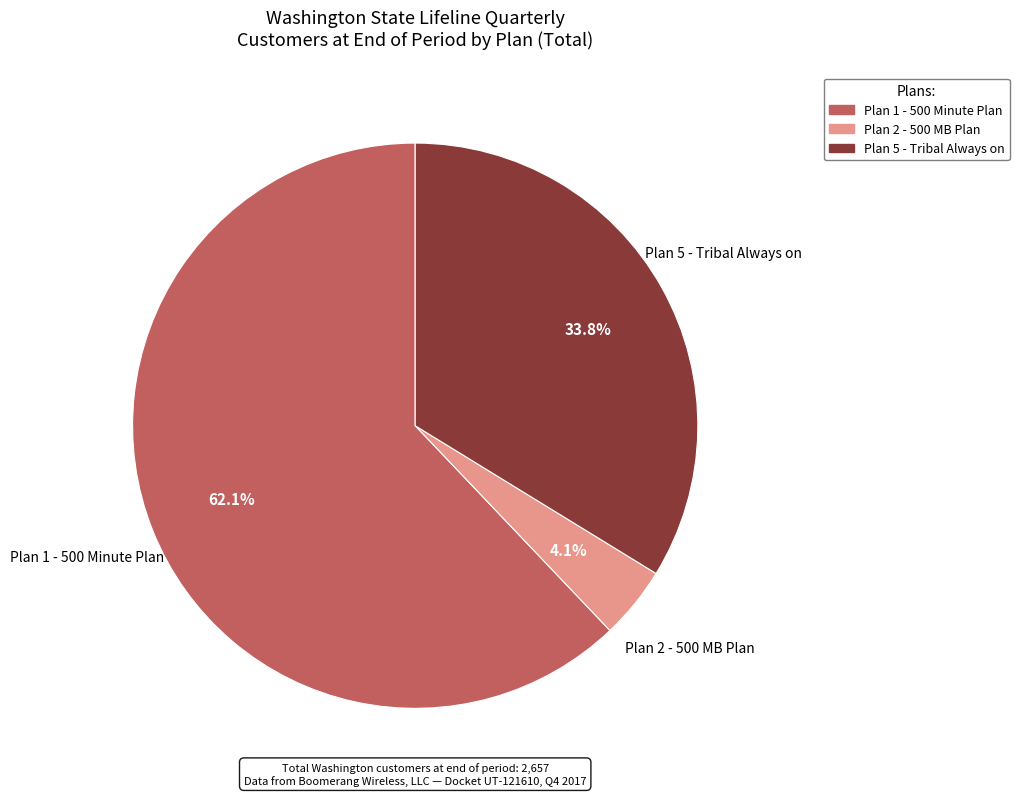

To the nearest percent, what percentage of the pie is Plan 5 - Tribal Always on?

34%